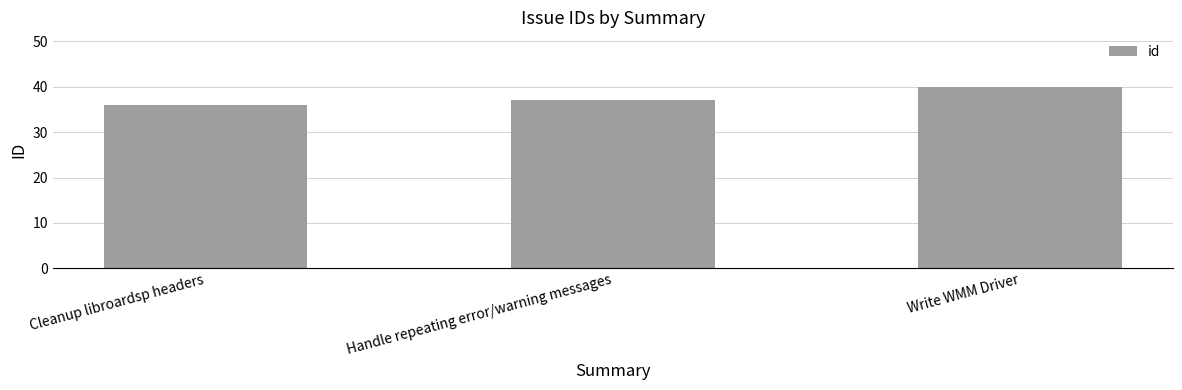

How many distinct data groups are displayed?

1